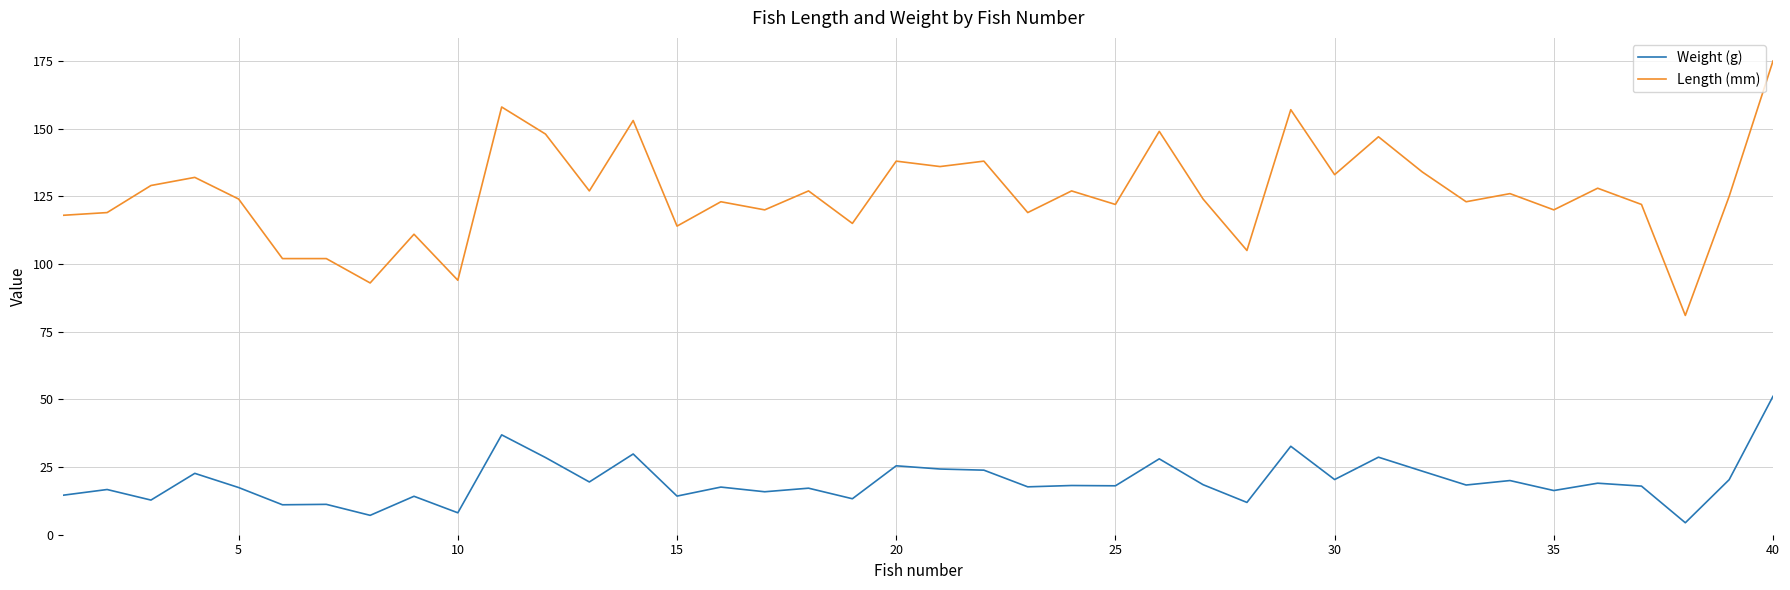

Which series has the largest total across all categories?

Length (mm)